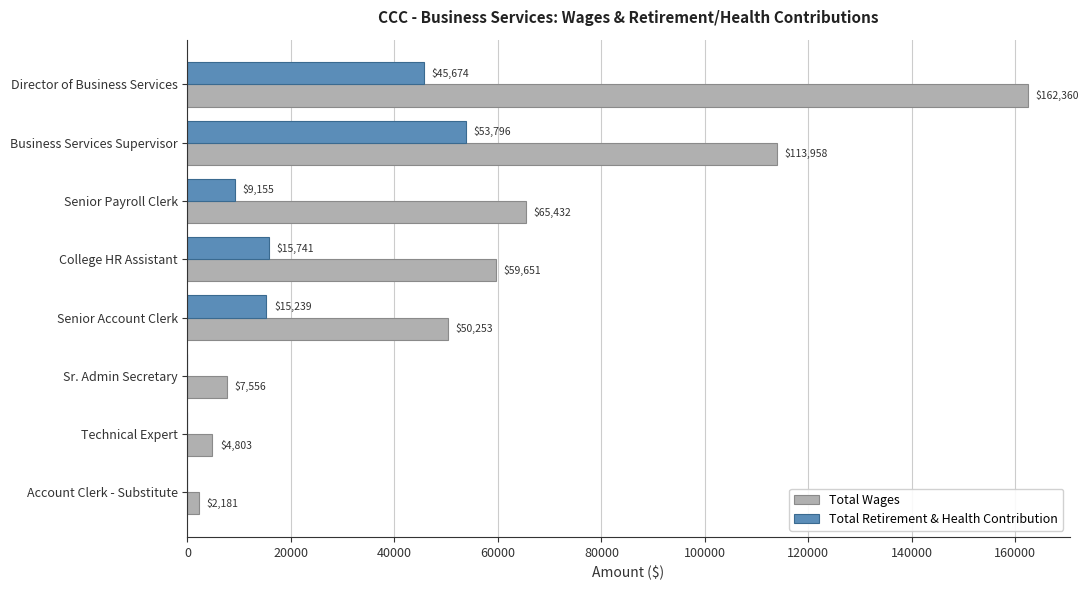

Which series changed the most between Business Services Supervisor and College HR Assistant?

Total Wages